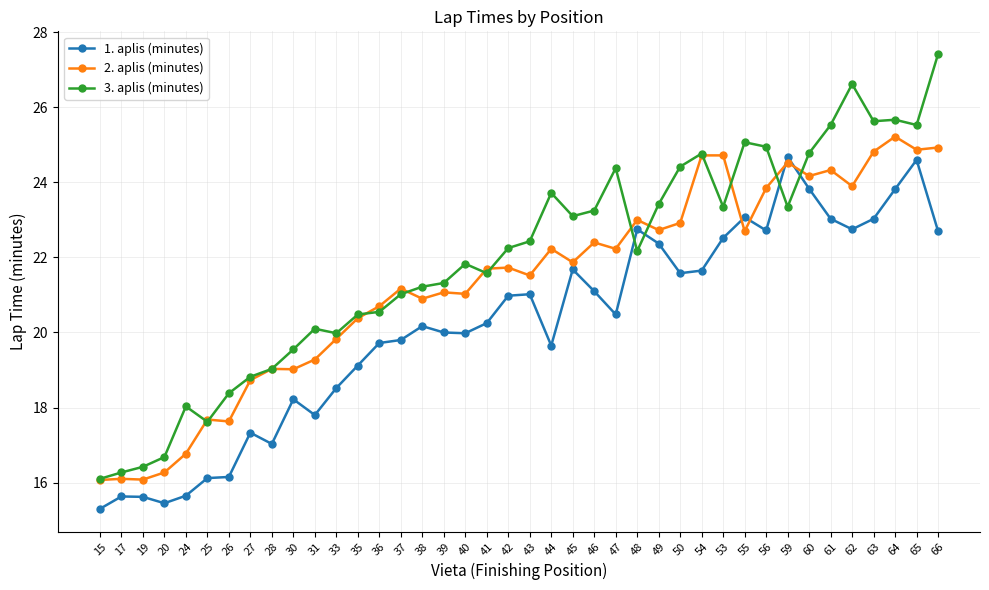

True or false: 2. aplis (minutes) has more than 2 interior local peaks.

True